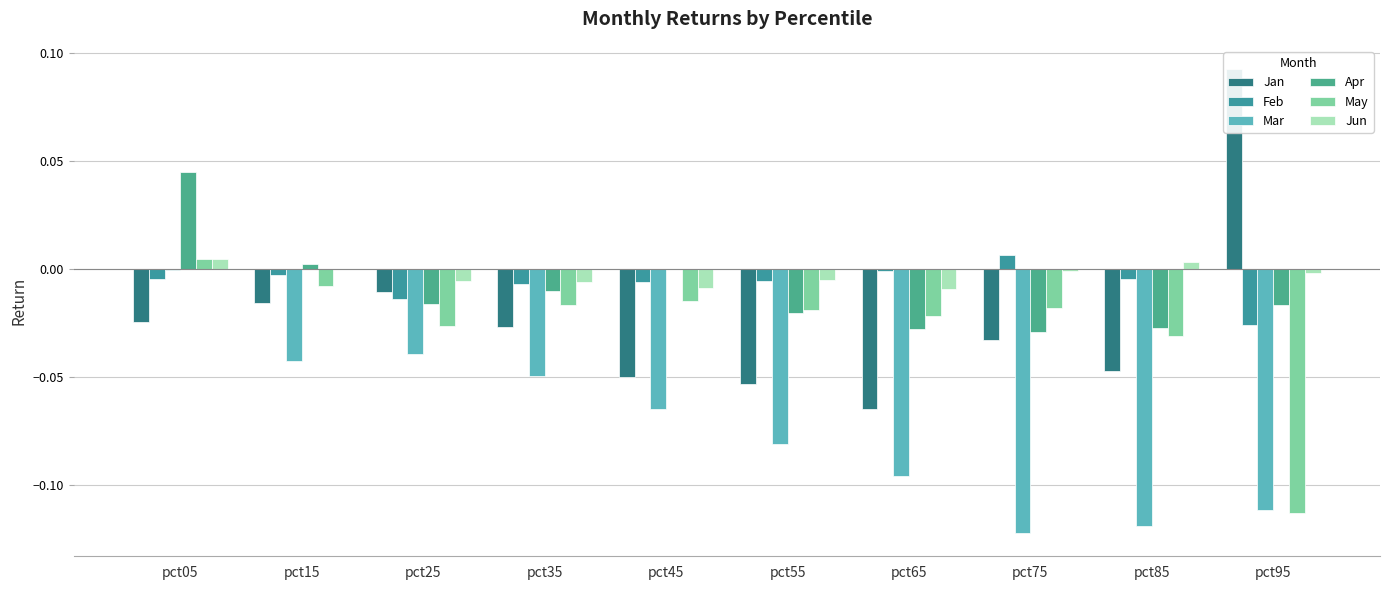

How many values in Apr are above zero?

3